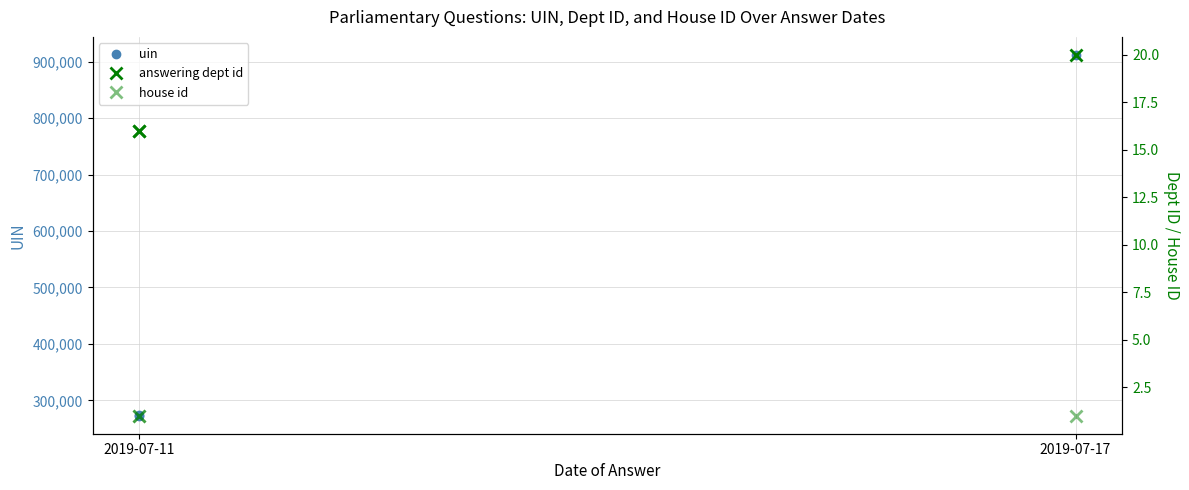

Where is house id nearest to the value 1?

2019-07-11